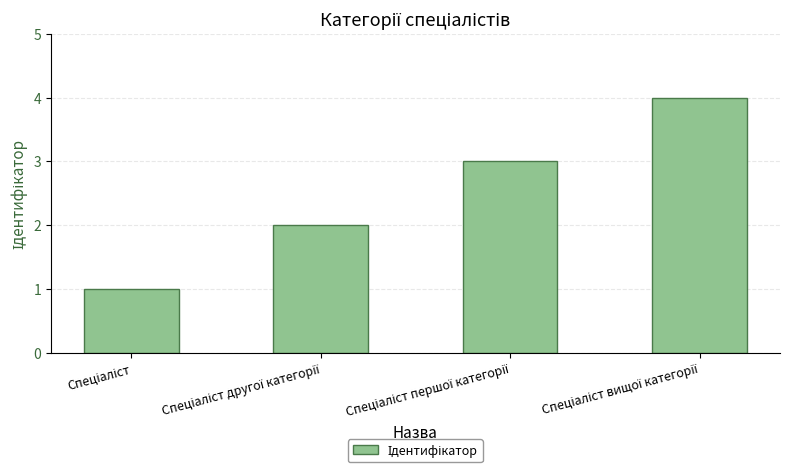

What is the sum of all values?

10